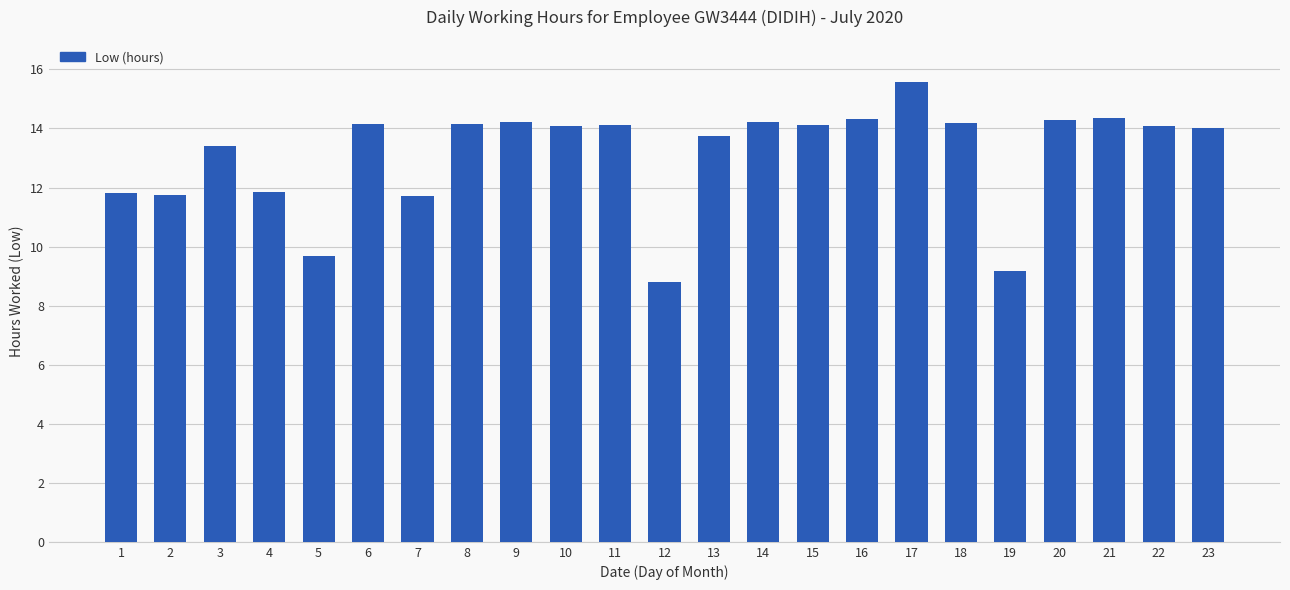

What is the smallest value displayed?

8.8